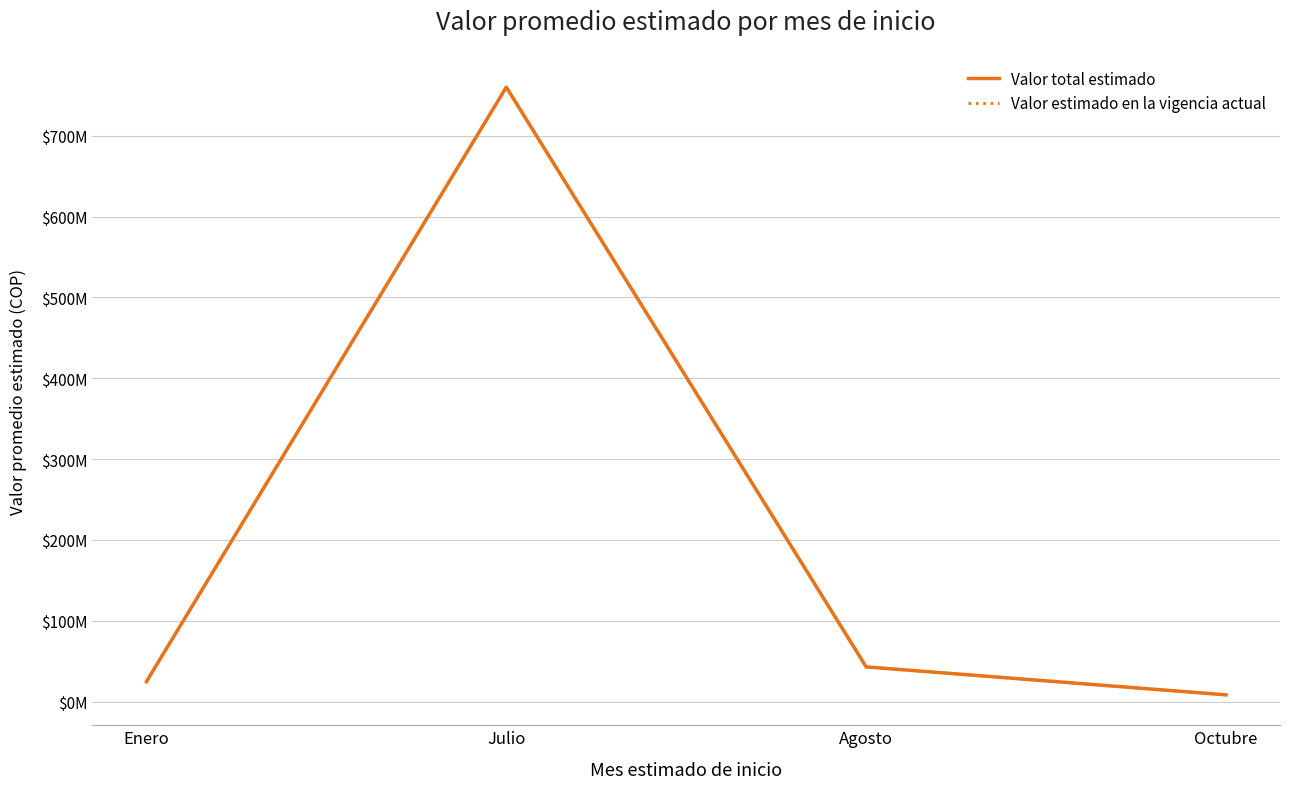

What is the label of the 3rd point from the right?

Julio